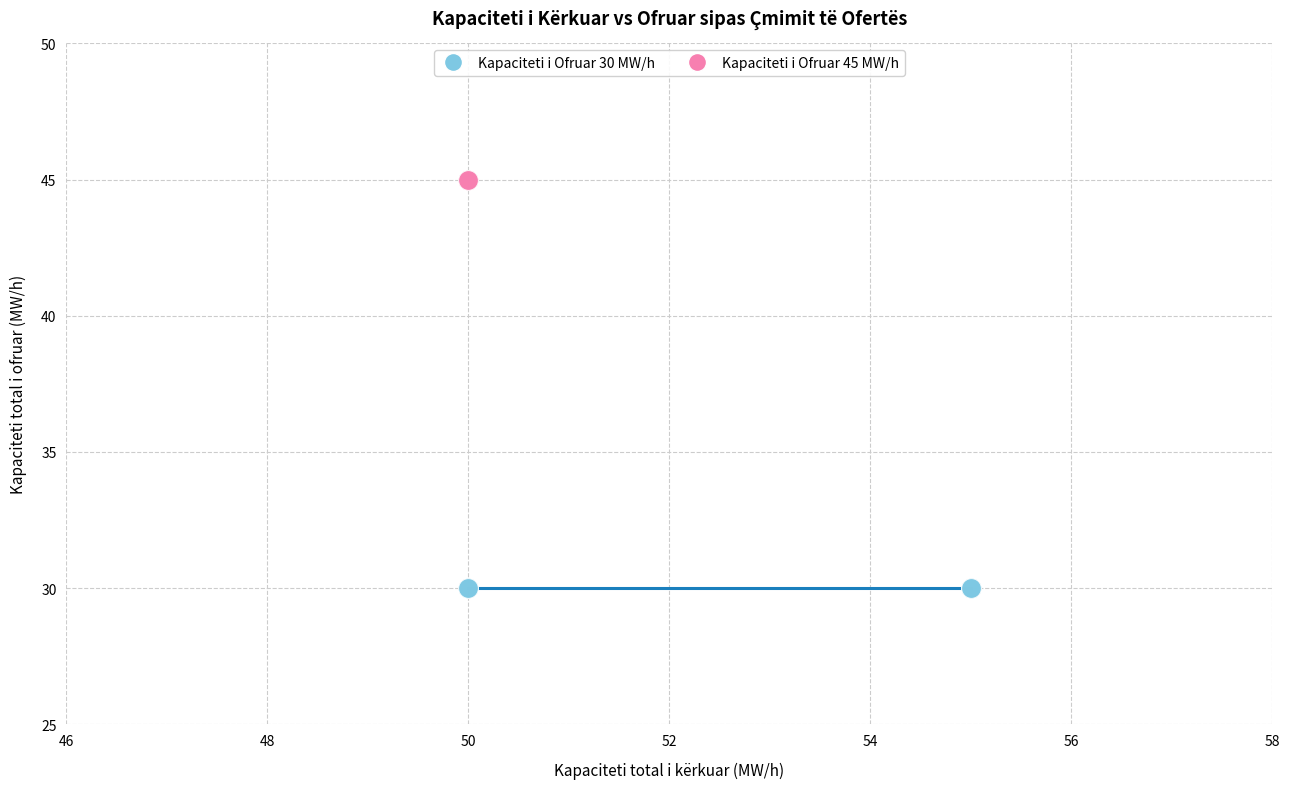

Which series contains the lowest Y value?

Kapaciteti i Ofruar 30 MW/h